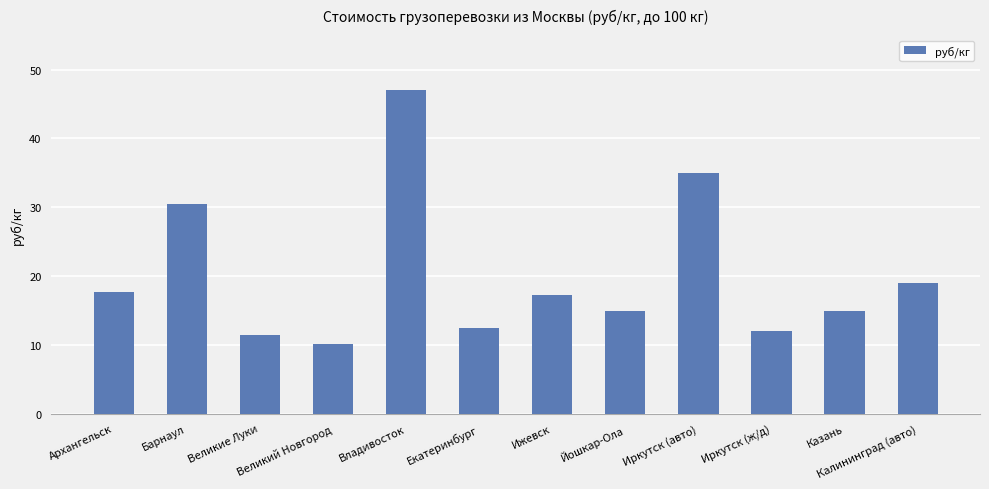

The value at Екатеринбург is 4.4. True or false?

False